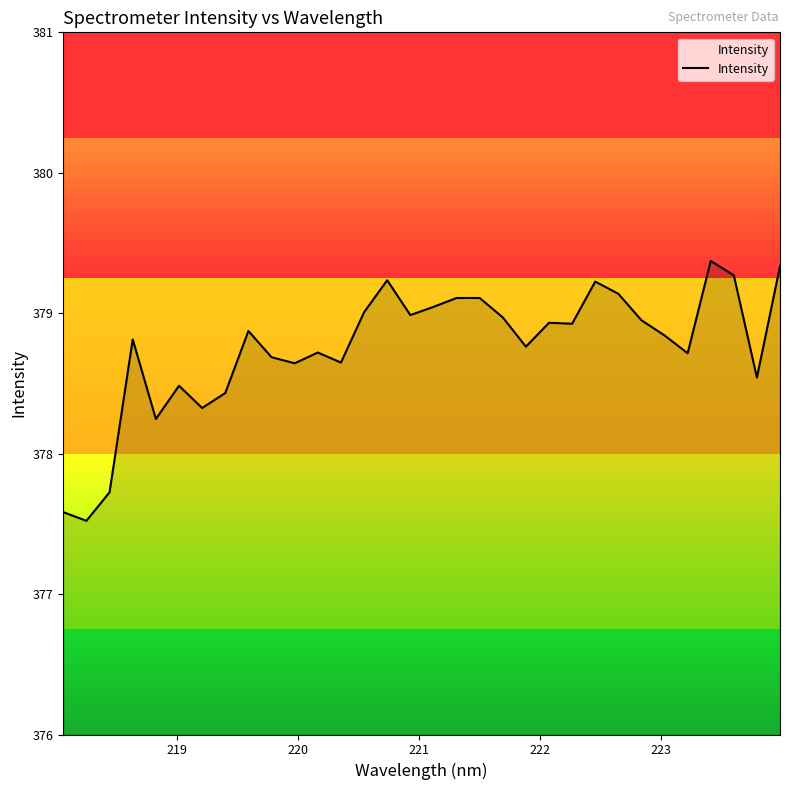

What is the greatest value displayed?

379.4